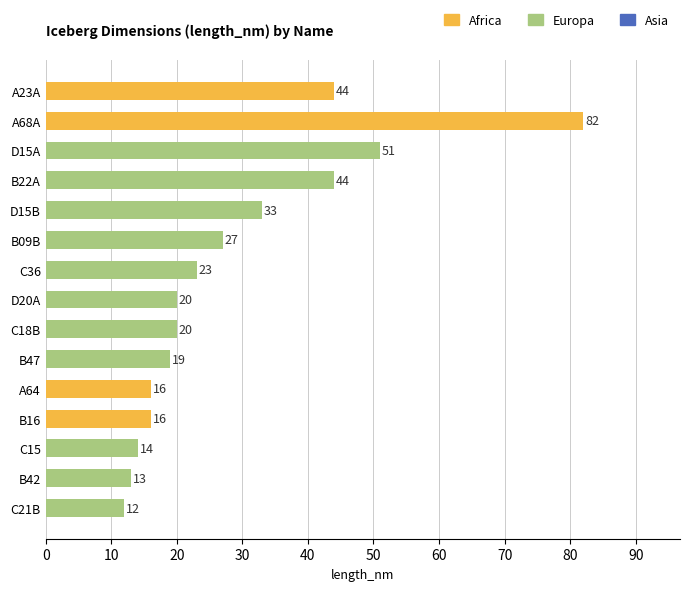

What is the label of the 12th bar from the top?

B16